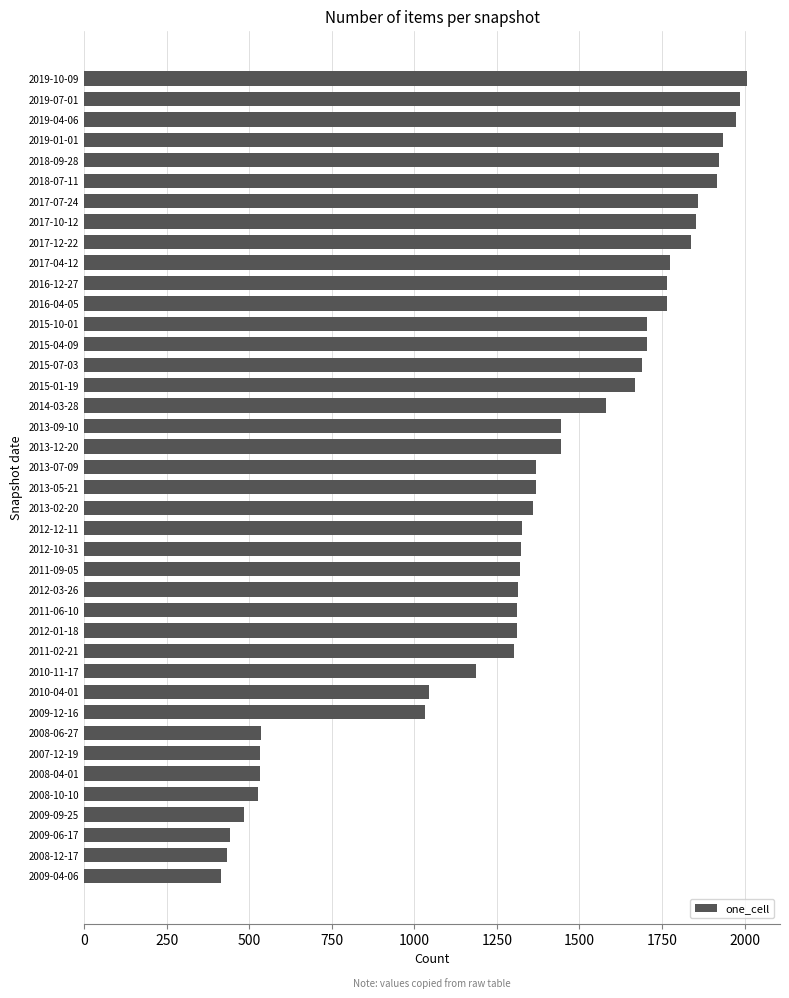

Count the number of categories in the chart.

40